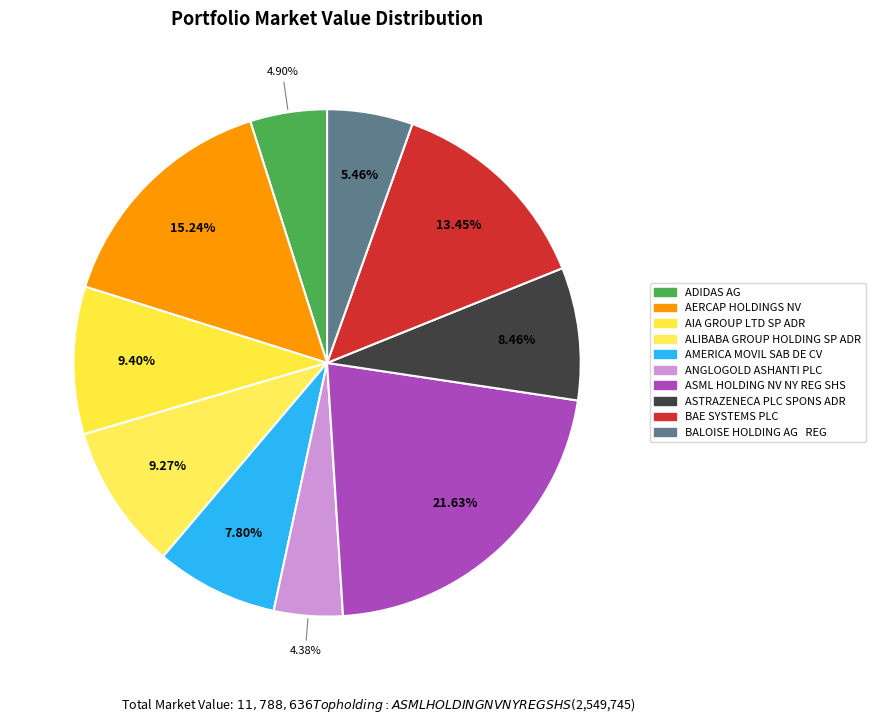

Count the number of slices in the pie.

10